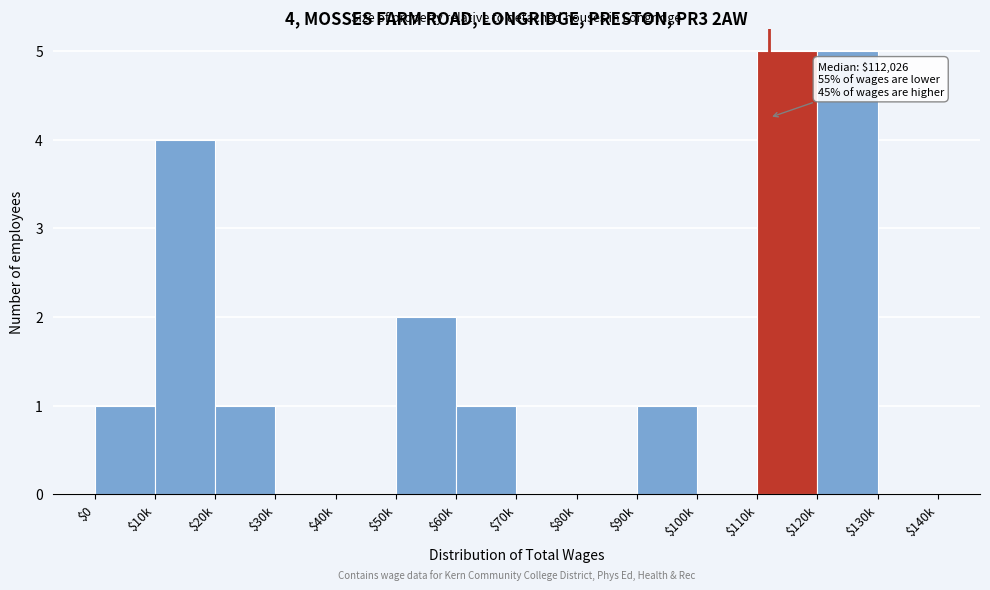

The value at $0 is 2. True or false?

False